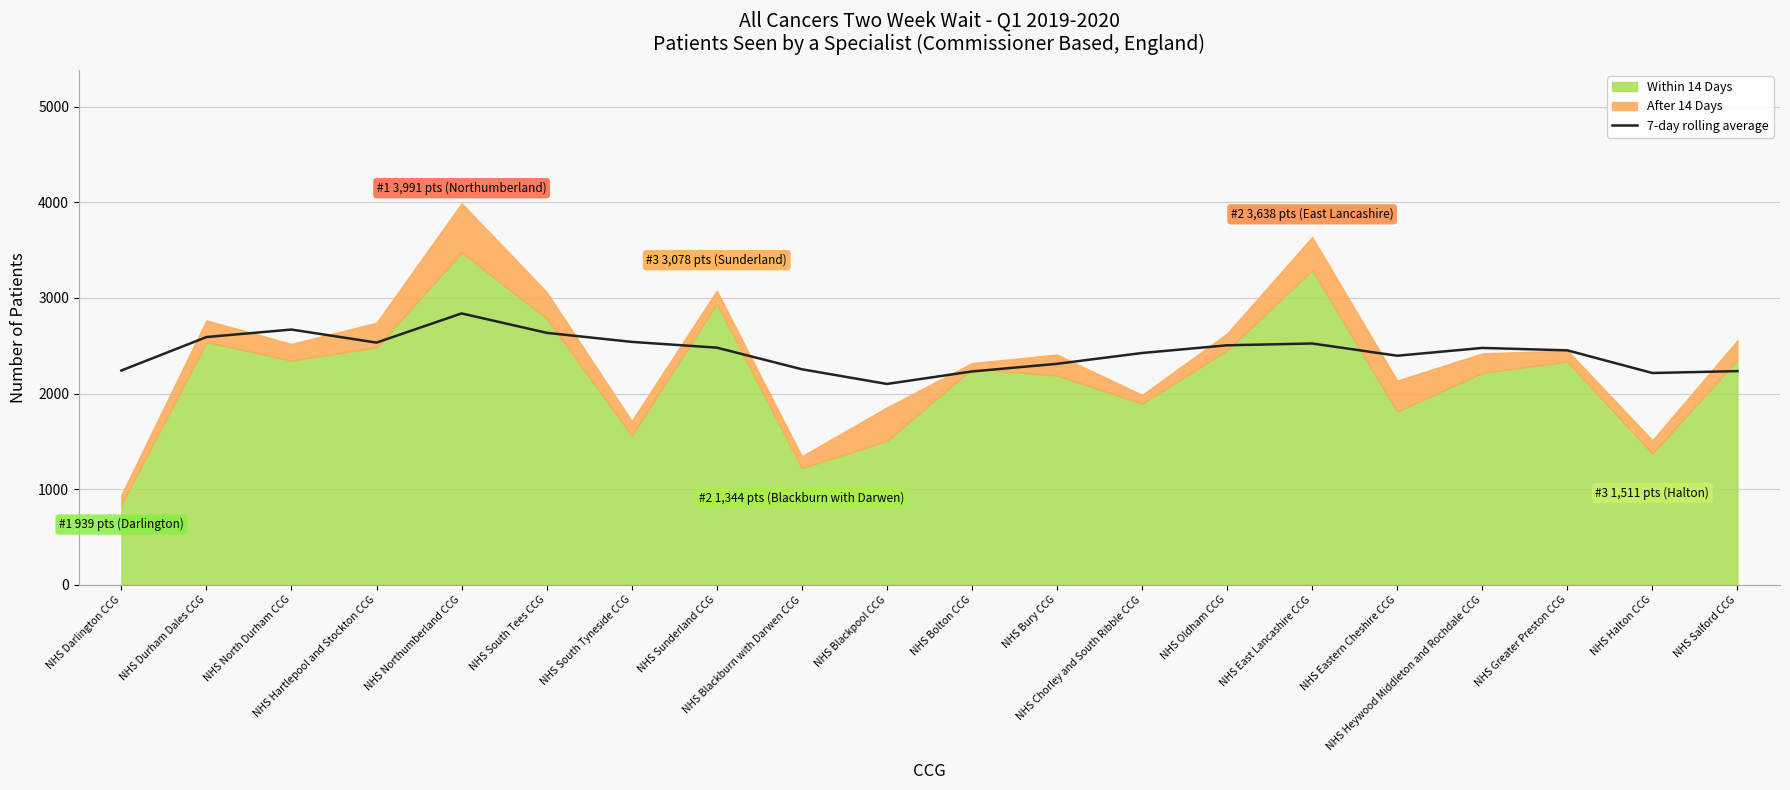

The value at NHS South Tyneside CCG is 1721.1. True or false?

False